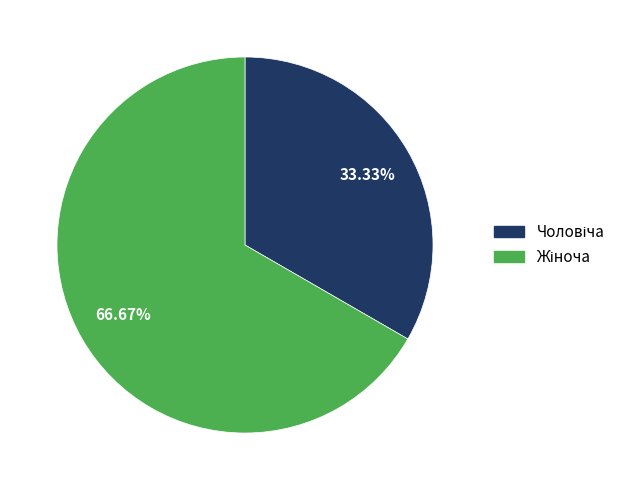

Does any single category account for the majority?

Yes